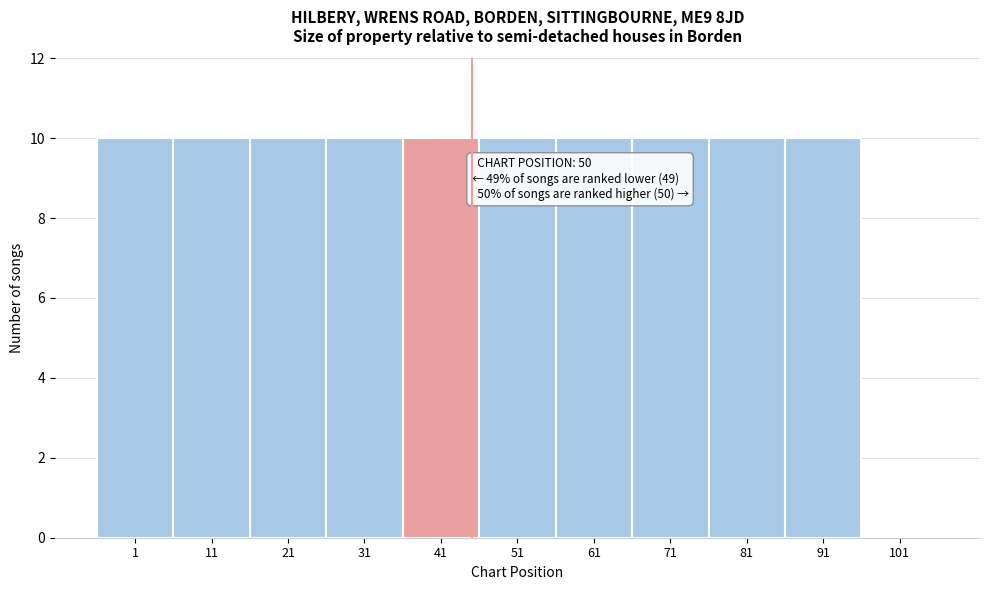

Reading right to left, what are all the values shown in this chart?

101=0	91=10	81=10	71=10	61=10	51=10	41=10	31=10	21=10	11=10	1=10